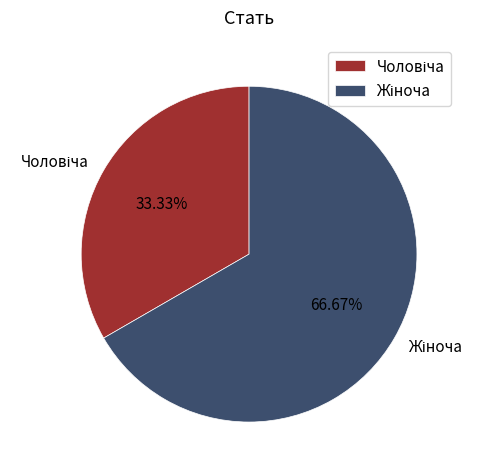

How many slices are in this pie chart?

2